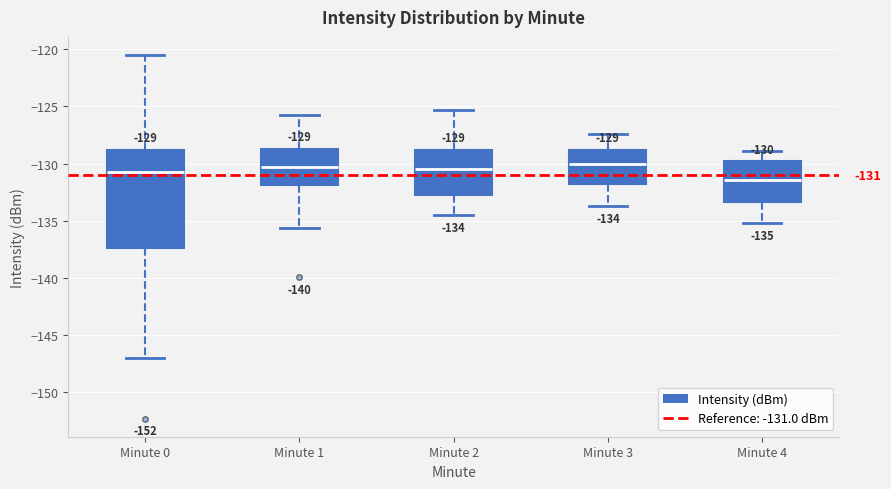

Which box is the tallest, from its lower edge to its upper edge?

Minute 0